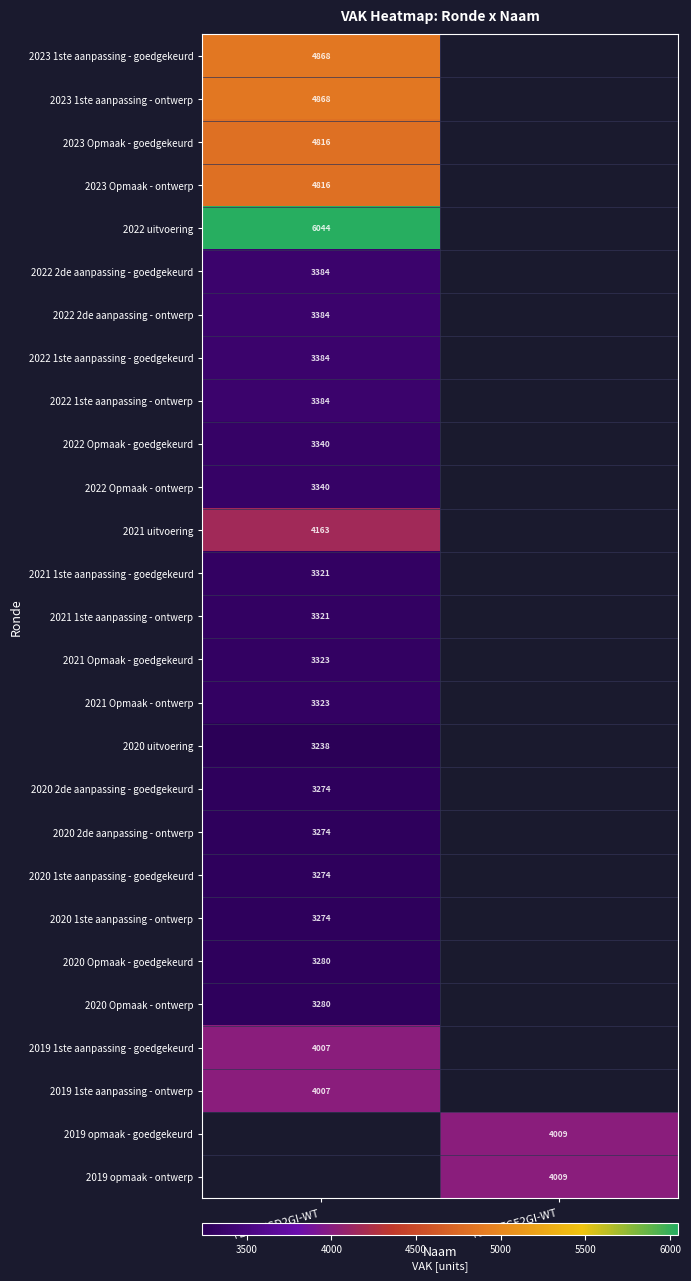

What is the difference between the highest and lowest values at FB0-1FGD2GI-WT?

2806.0